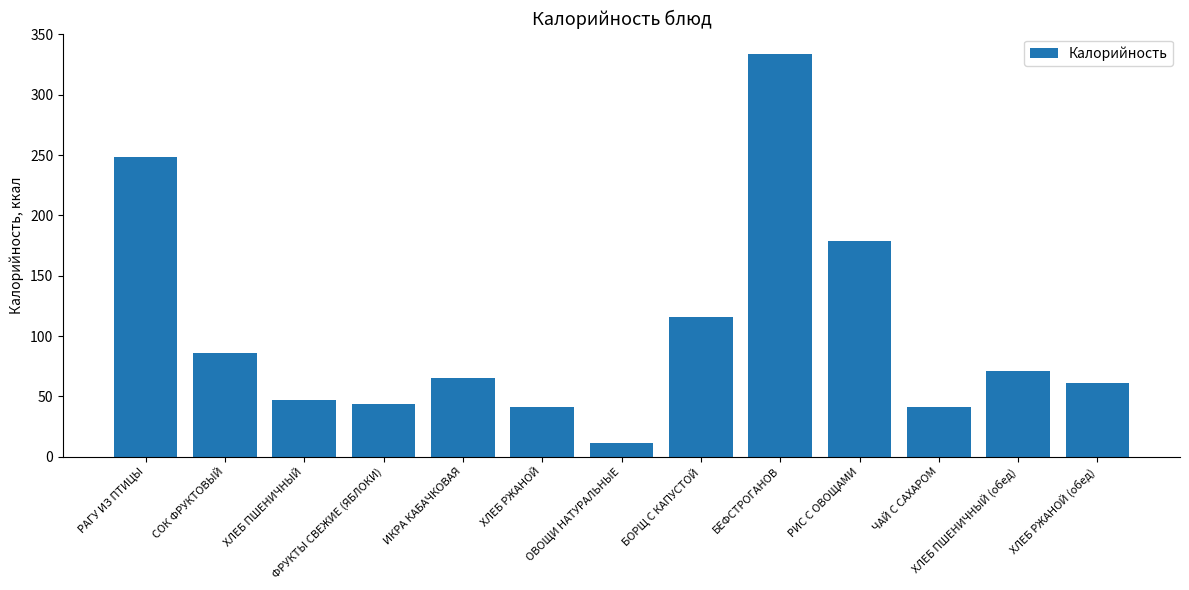

Approximately how many times larger is the value at ХЛЕБ РЖАНОЙ compared to РИС С ОВОЩАМИ?

0.2